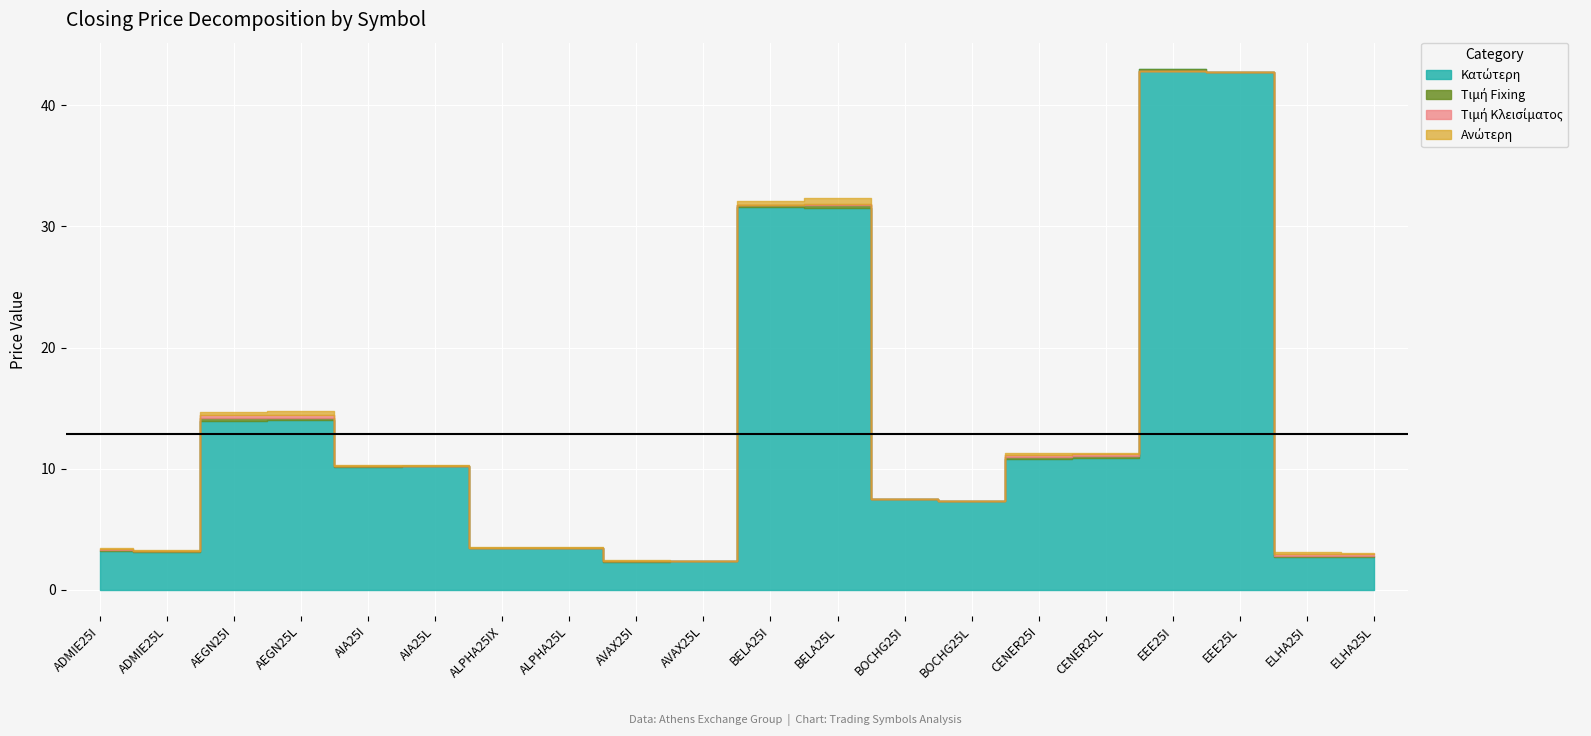

True or false: Κατώτερη and Ανώτερη cross at least once.

False